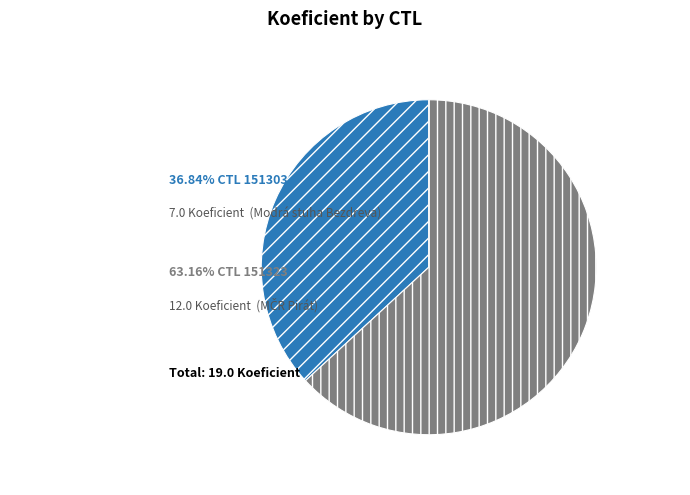

How many slices are in this pie chart?

2